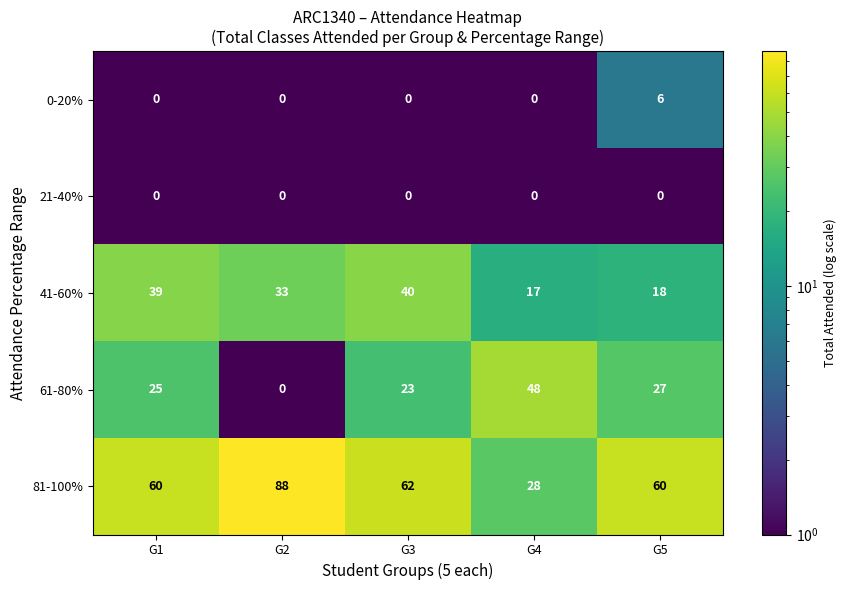

Which series changed the most between G2 and G3?

81-100%